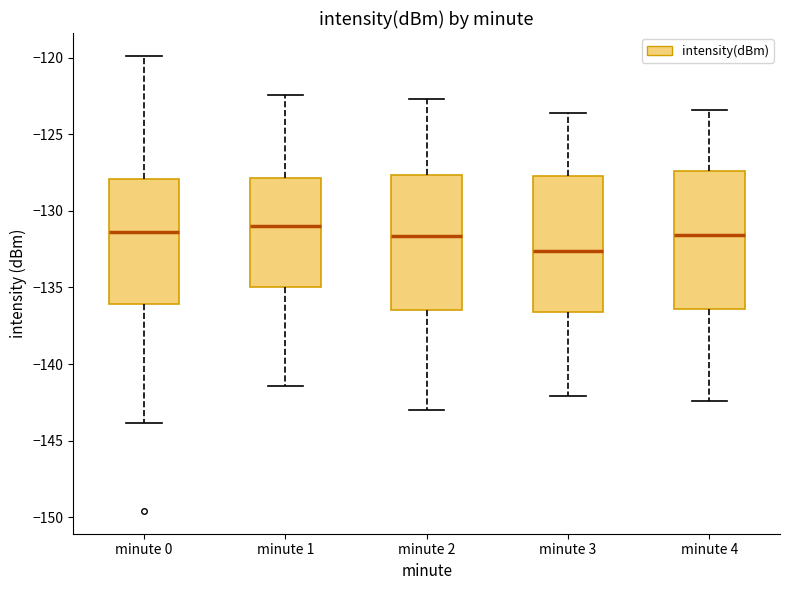

Reading left to right, read every box against the y-axis: the position of its median line, the range the box covers, and the ends of its whiskers. The values are not printed on the chart, so give them approximately, as read against the axis.

minute 0: median -131.5, box -136.0 to -128.0, whiskers -144.0 to -120.0
minute 1: median -131.0, box -135.0 to -128.0, whiskers -141.5 to -122.5
minute 2: median -131.5, box -136.5 to -127.5, whiskers -143.0 to -122.5
minute 3: median -132.5, box -136.5 to -127.5, whiskers -142.0 to -123.5
minute 4: median -131.5, box -136.5 to -127.5, whiskers -142.5 to -123.5